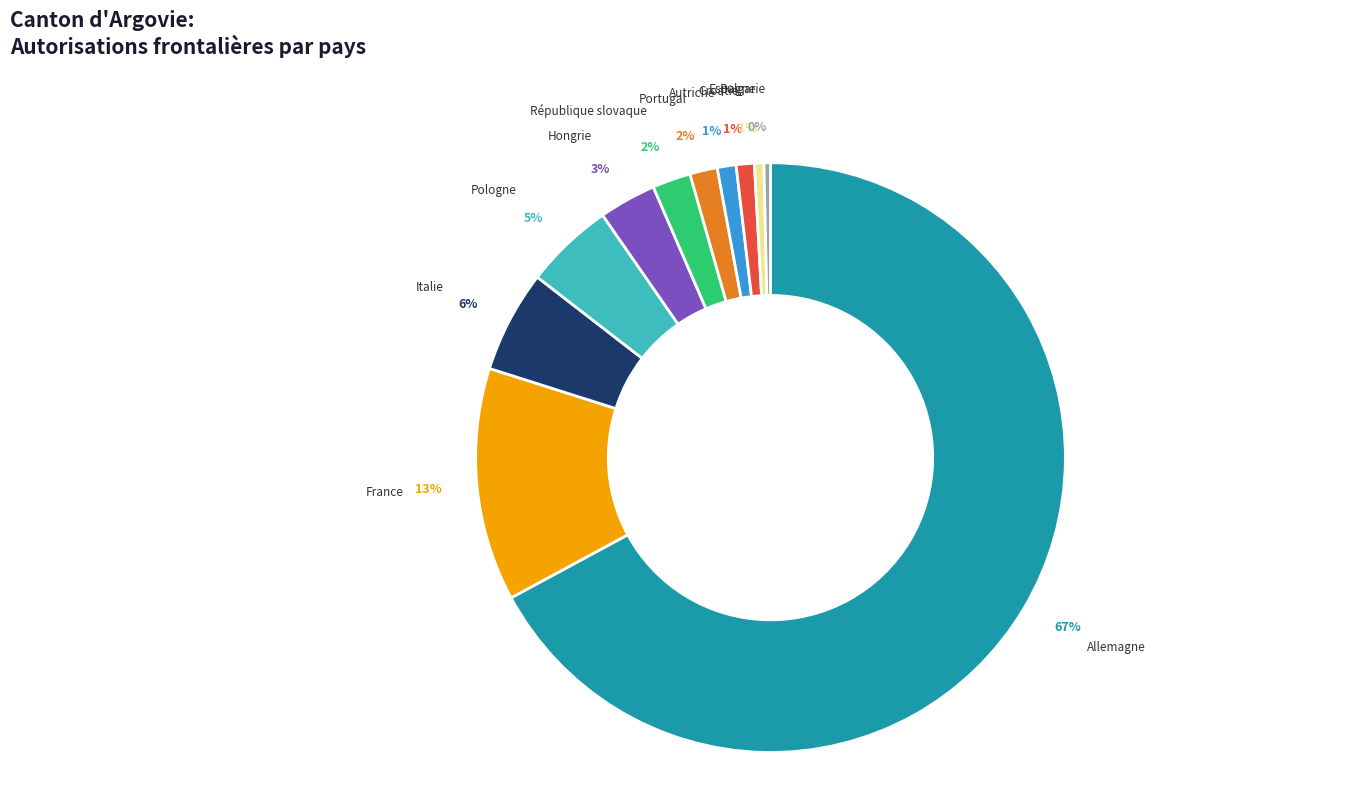

How many slices are in this pie chart?

11